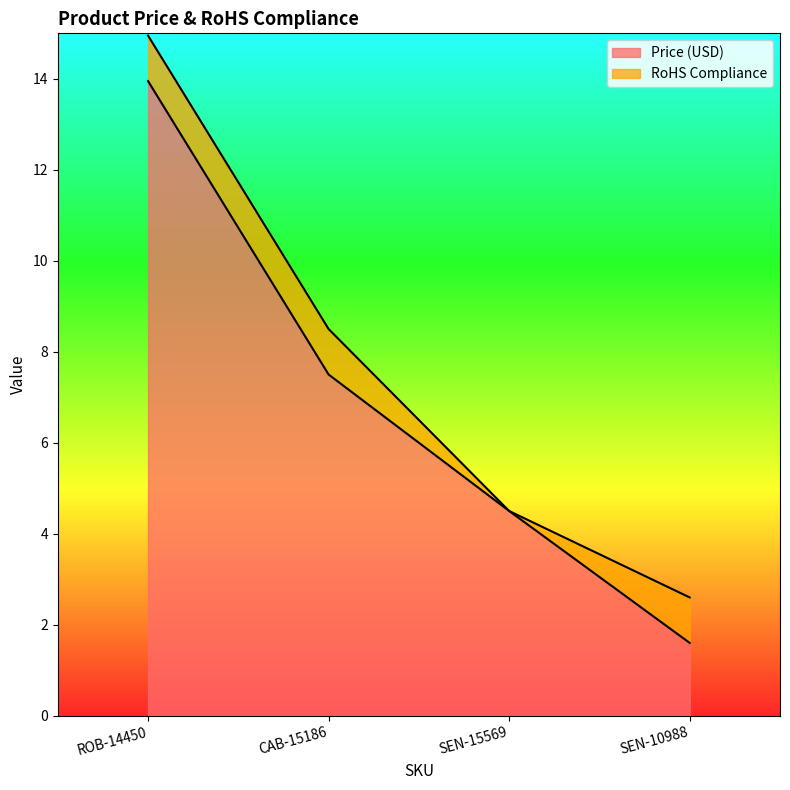

How many lines are shown in the chart?

2